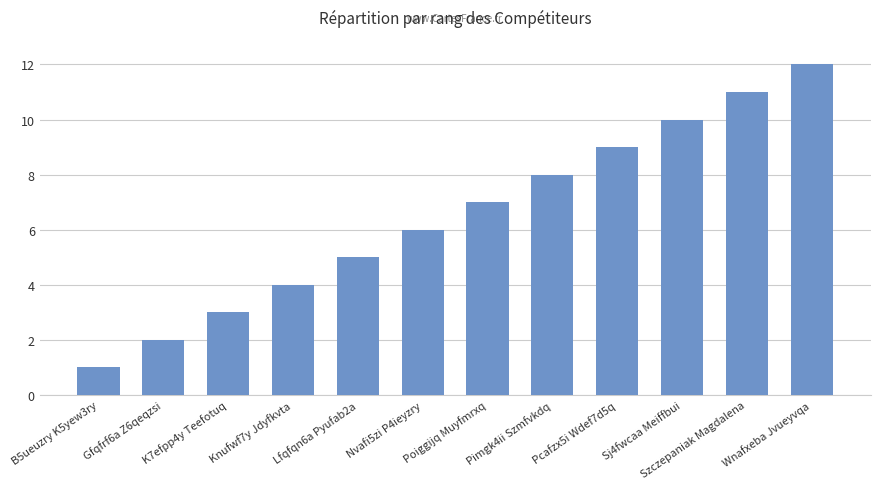

Which category has the highest value across all series?

Wnafxeba Jvueyvqa